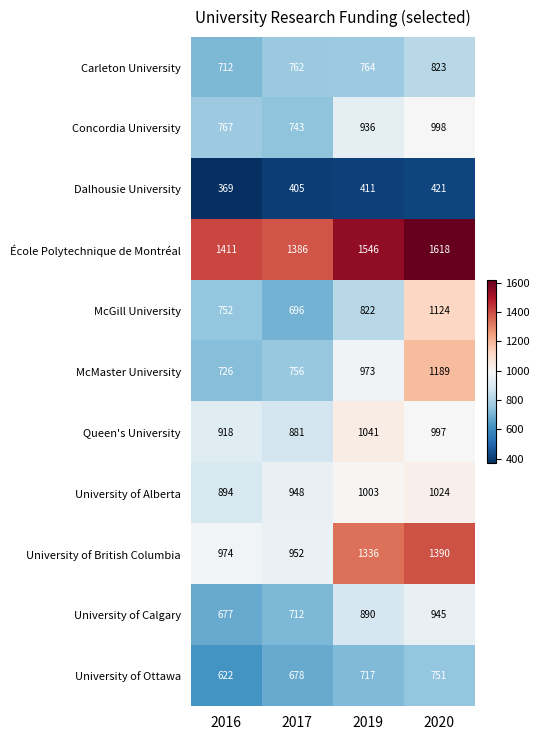

At how many categories does at least one series exceed 731?

4